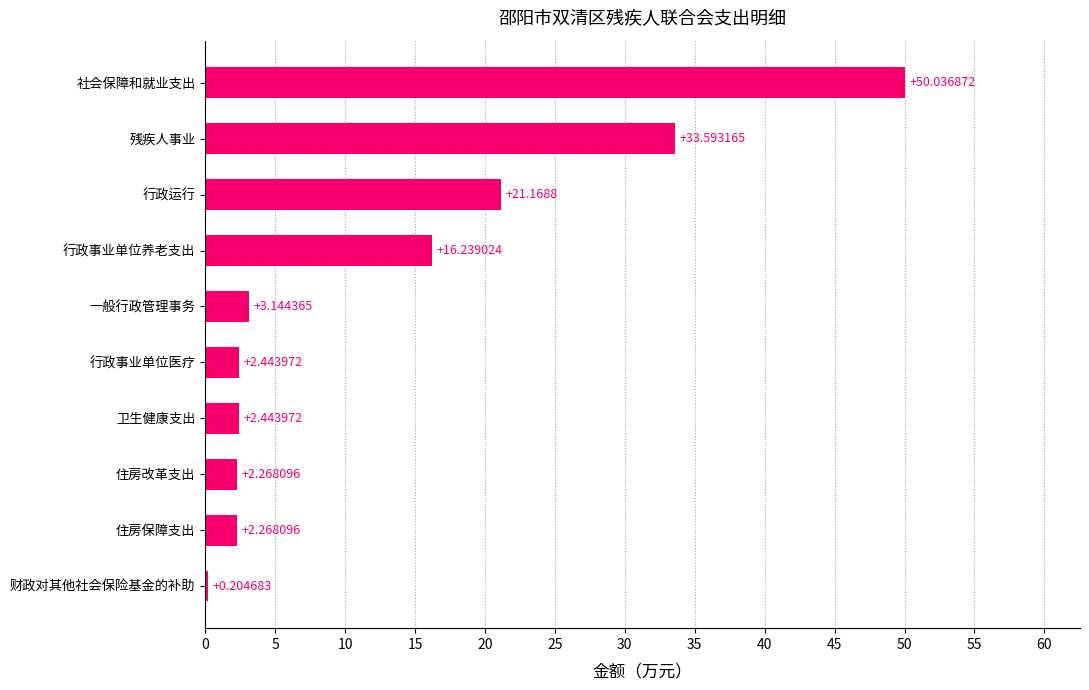

Where is the data nearest to the value 25?

行政运行